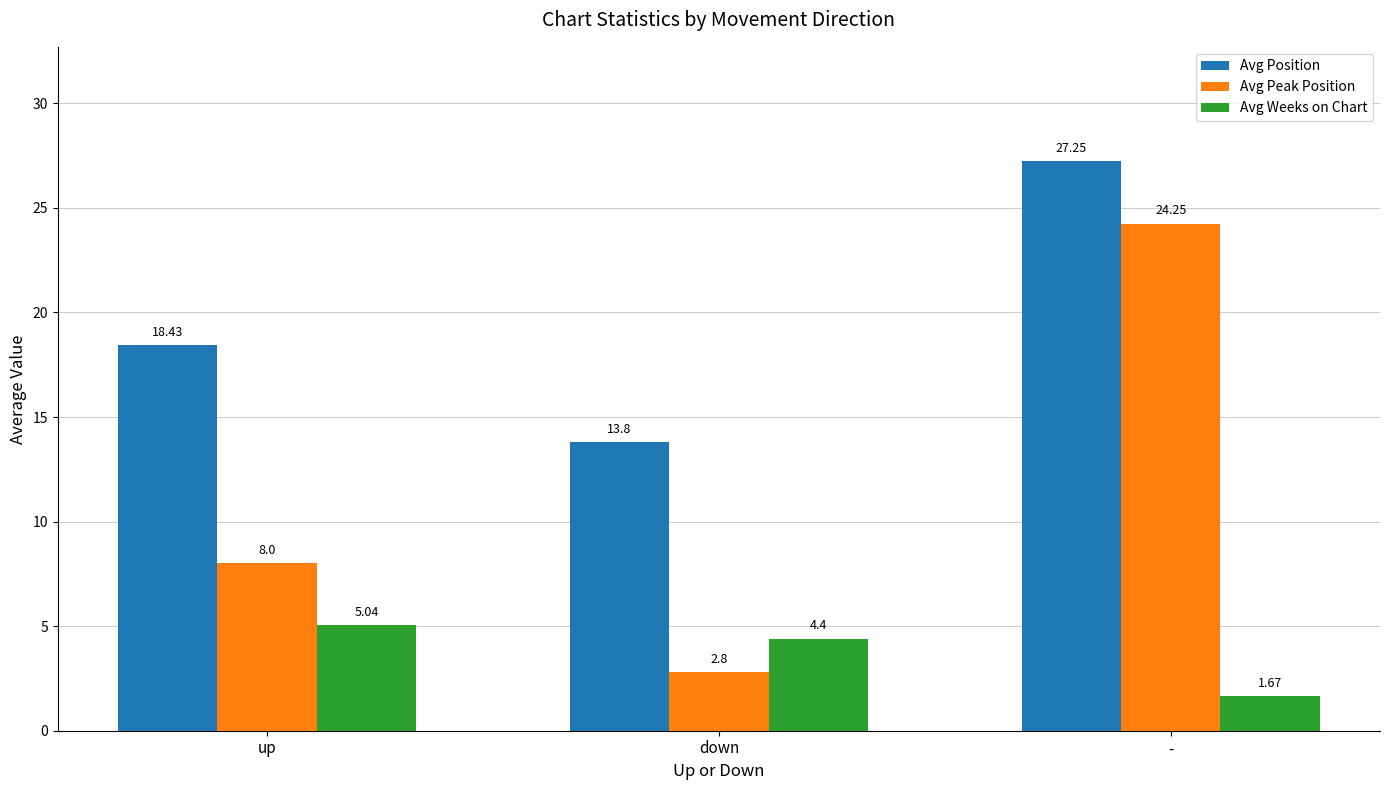

Count the number of data series in this chart.

3